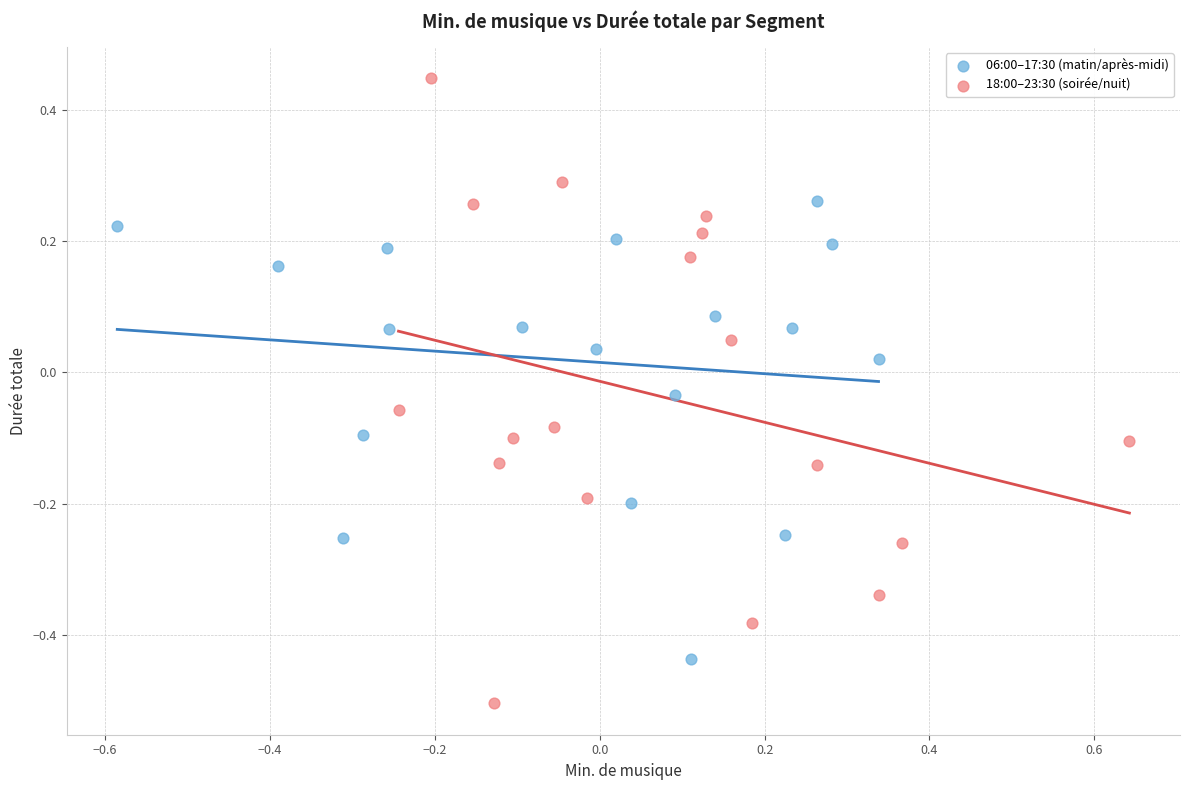

Which series reaches the minimum Y coordinate?

18:00–23:30 (soirée/nuit)